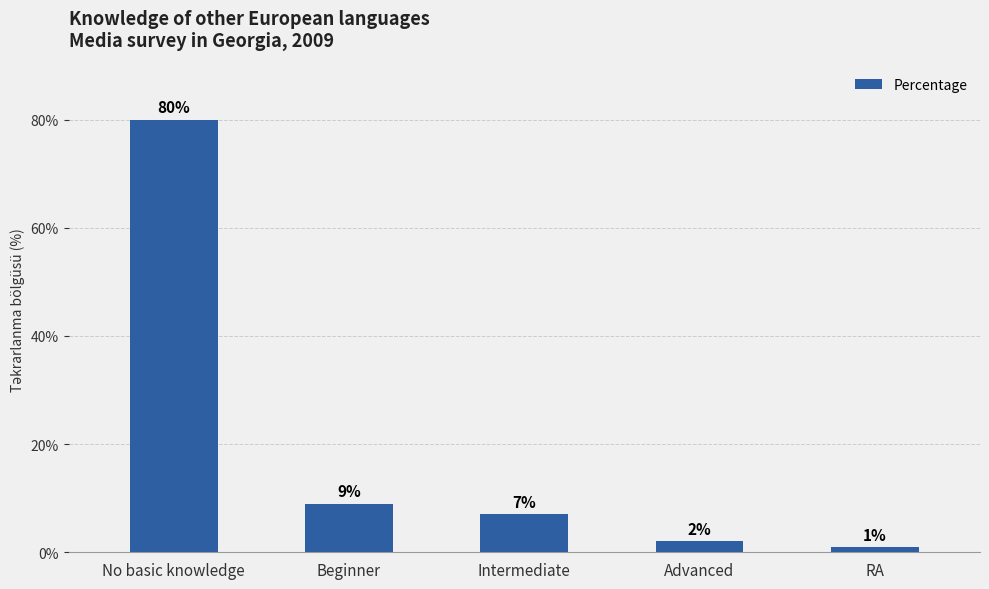

What is the label of the 2nd bar from the left?

Beginner